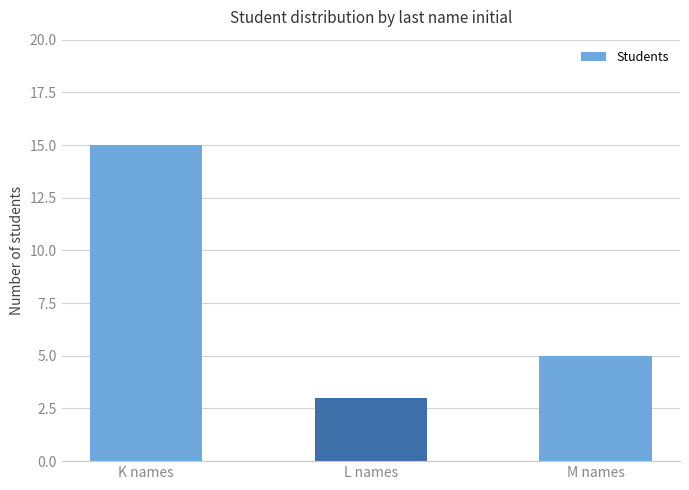

Reading left to right, list all the values displayed in this chart.

K names=15	L names=3	M names=5